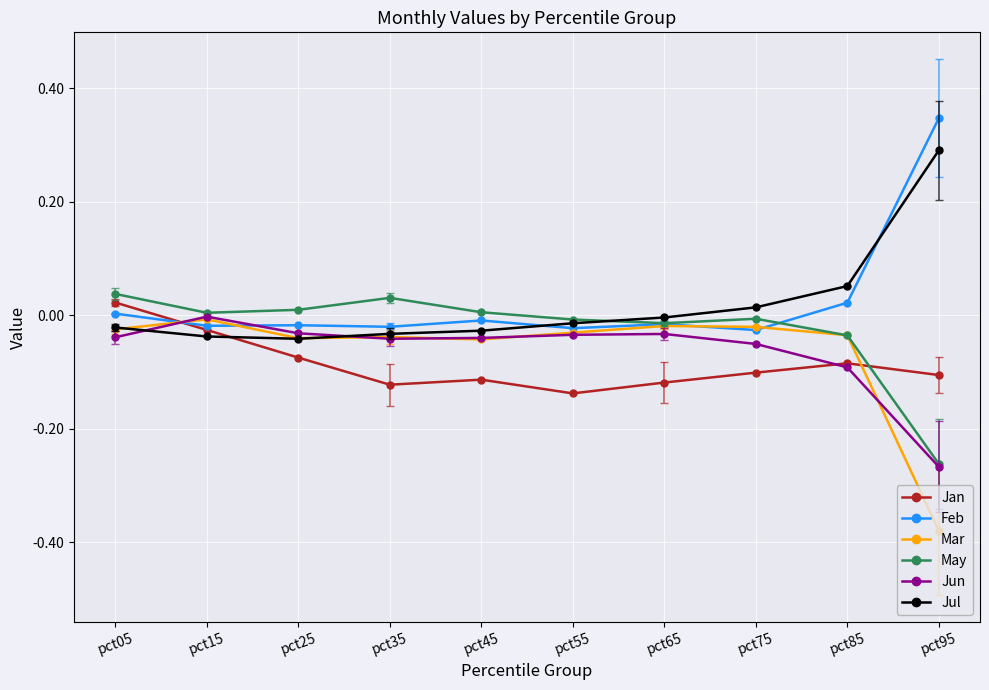

True or false: Mar has a value of -0.1 at pct25.

False